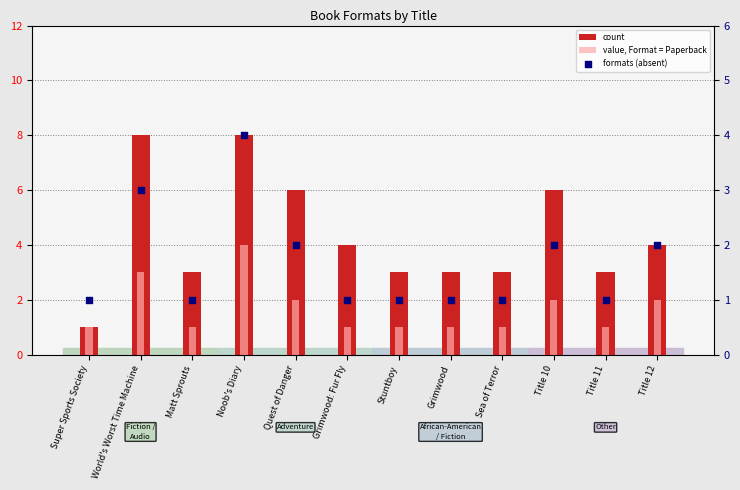

What is the total value across all series at Grimwood: Fur Fly?

6